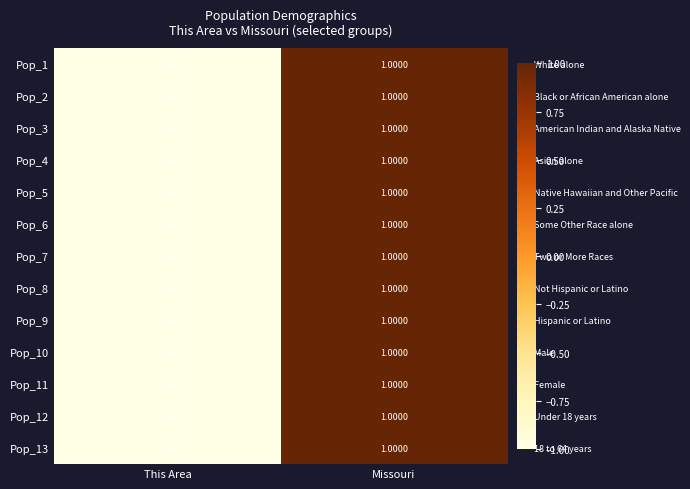

How many positive values does the Pop_7 series have?

1